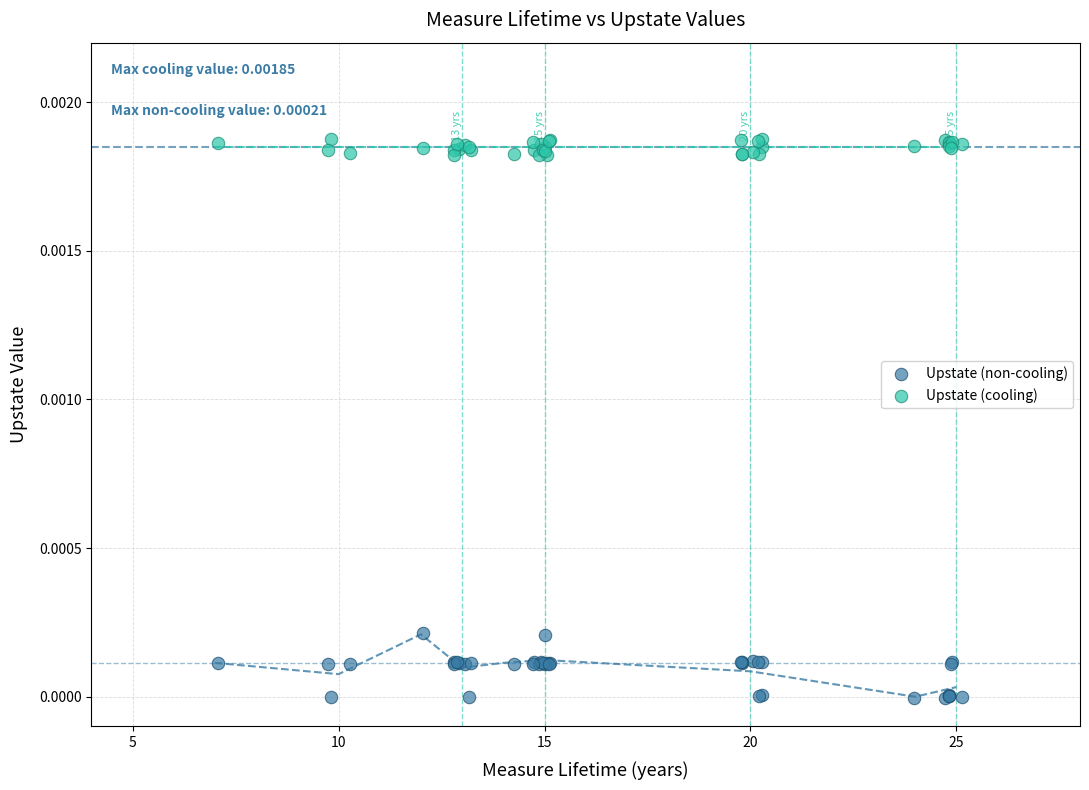

Which series reaches the maximum Y coordinate?

Upstate (cooling)